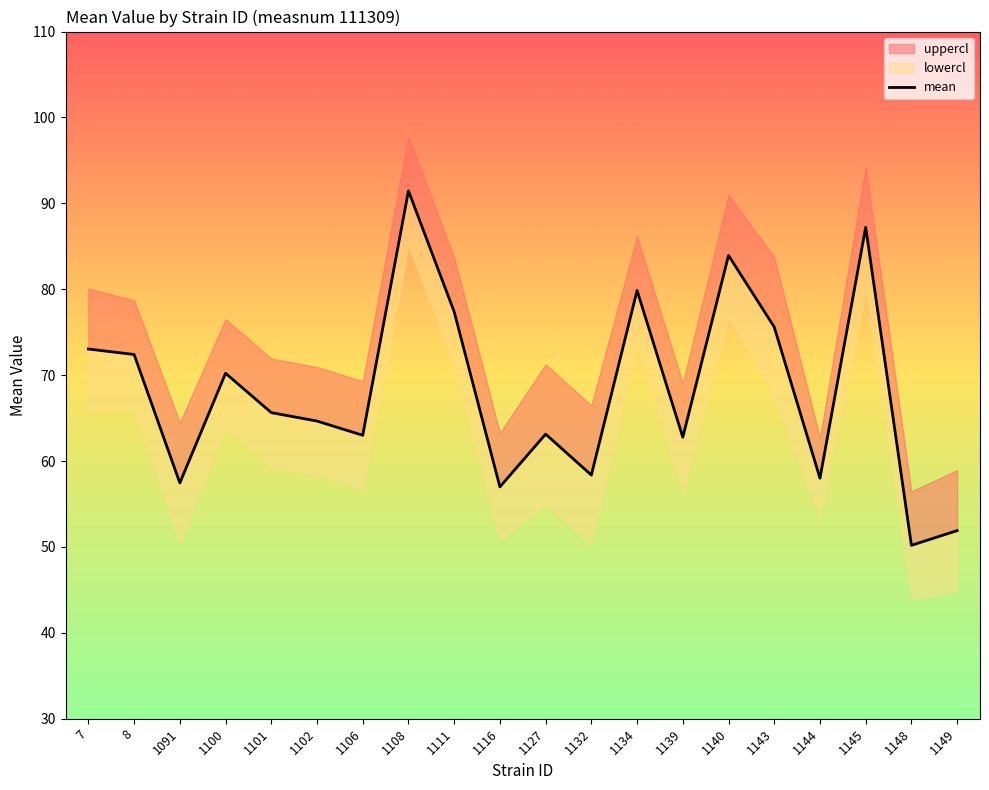

Approximately how many times larger is the value at 1149 compared to 1143?

0.7